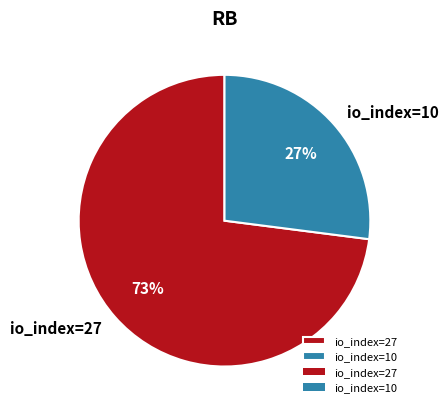

Rank the categories by value from lowest to highest.

io_index=10, io_index=27